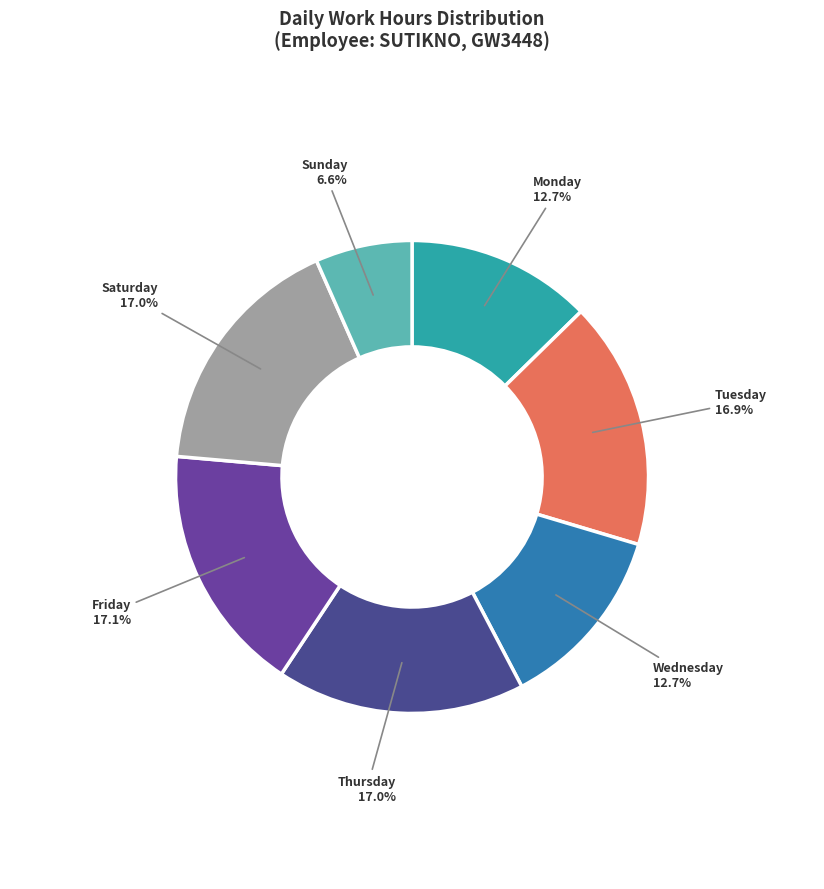

Which category has the smallest portion of the pie?

6-Sun